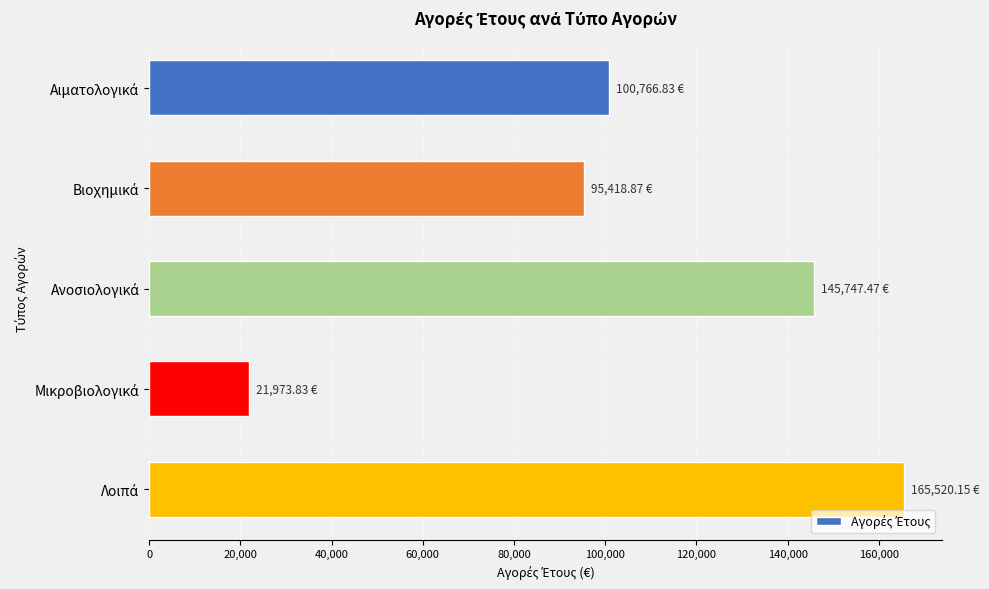

How many categories are shown in the chart?

5